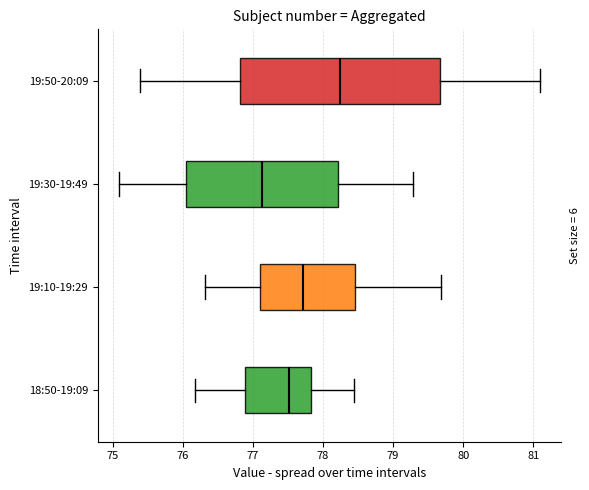

Comparing the boxes themselves (not the whiskers), which one is the widest?

19:50-20:09